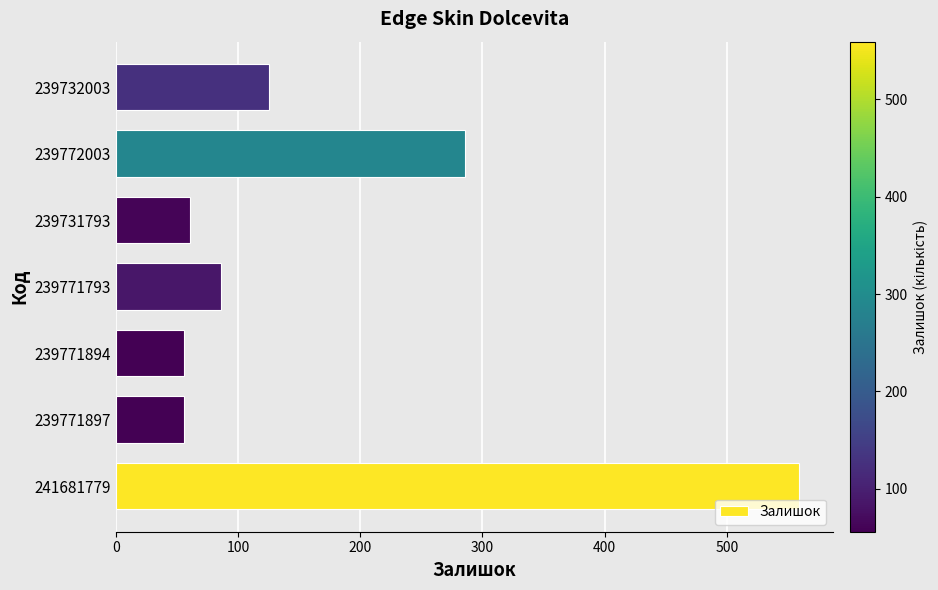

Reading top to bottom, what are all the values shown in this chart?

125	286	61	86	56	56	559